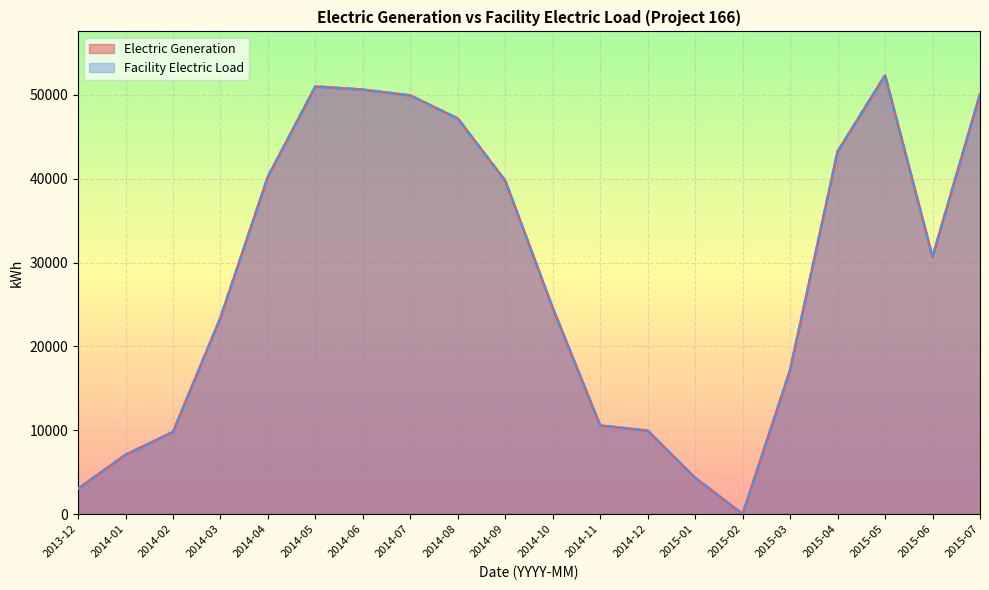

At how many categories does at least one series exceed 16618?

13